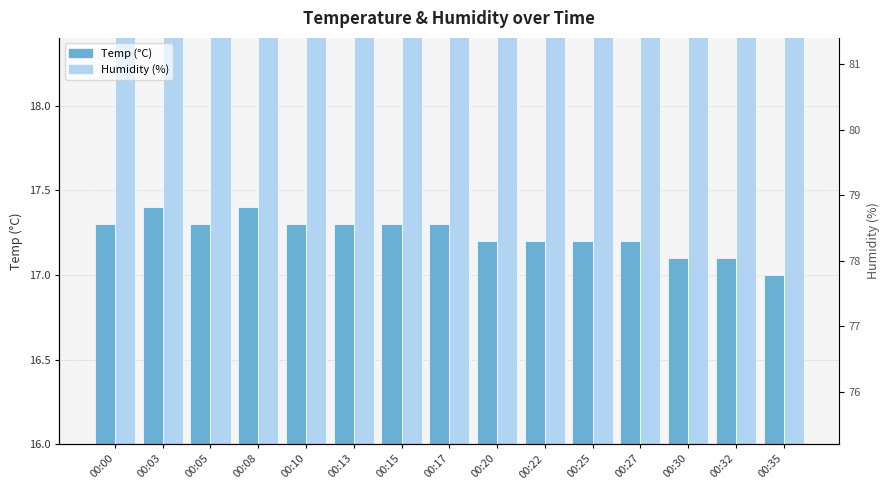

Is it true that Temp equals 17.0 at 00:35?

True